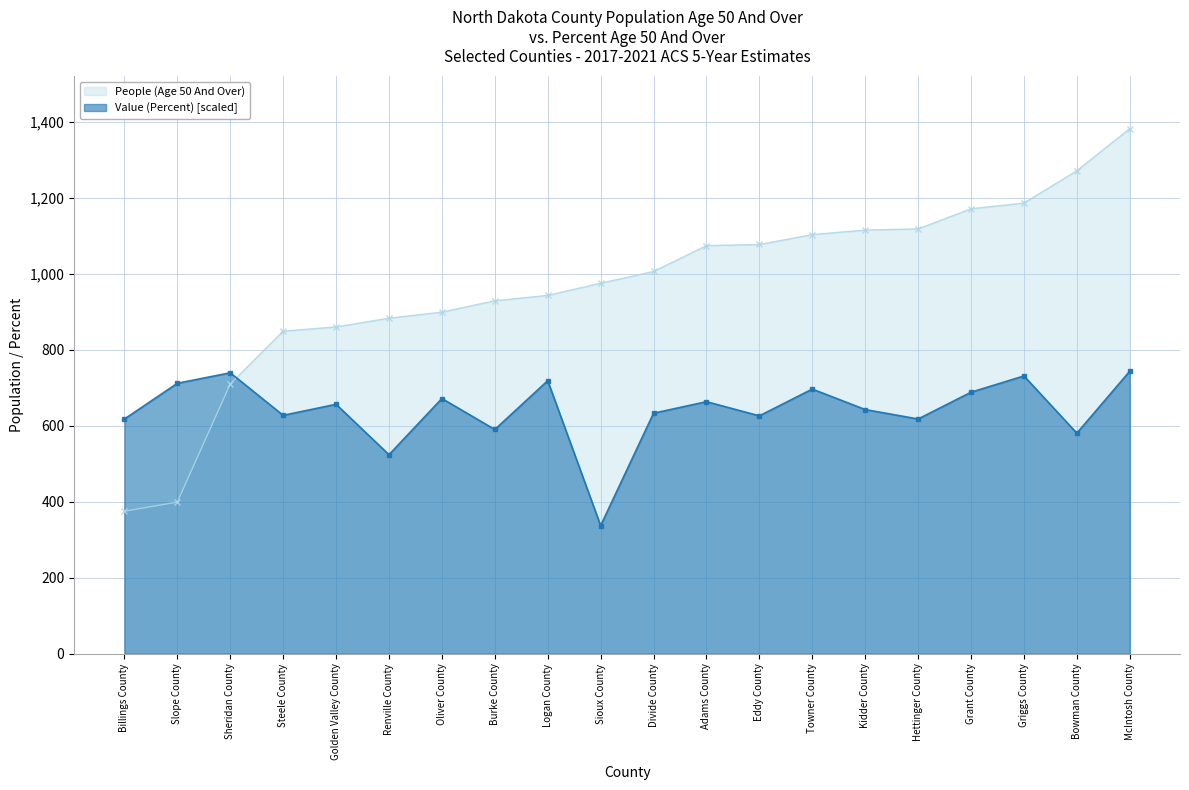

At how many categories does at least one series exceed 687?

19